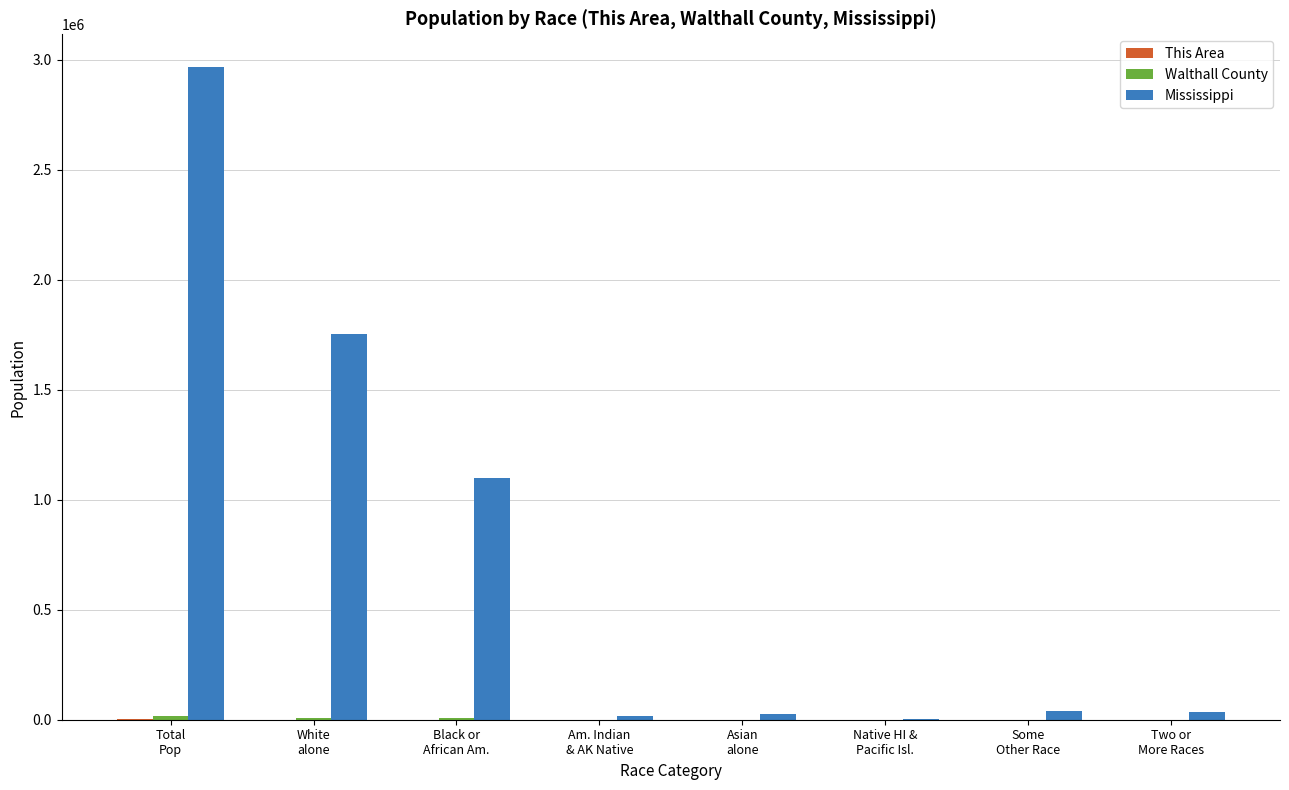

Which series has the largest total across all categories?

Mississippi